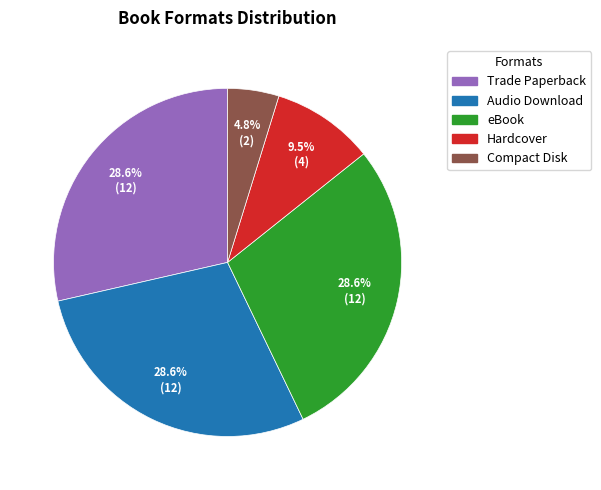

Count the number of slices in the pie.

5